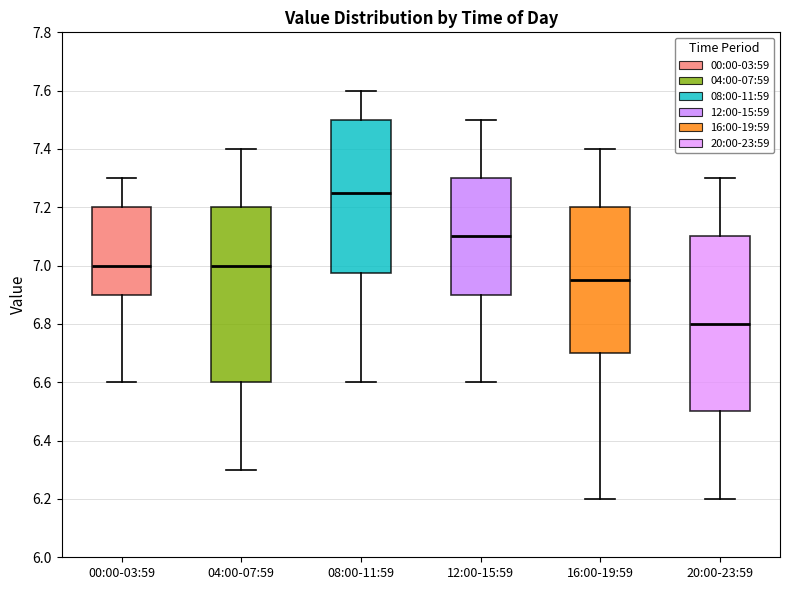

Reading left to right, read every box against the y-axis: the position of its median line, the range the box covers, and the ends of its whiskers. The values are not printed on the chart, so give them approximately, as read against the axis.

00:00-03:59: median 7.00, box 6.90 to 7.20, whiskers 6.60 to 7.30
04:00-07:59: median 7.00, box 6.60 to 7.20, whiskers 6.30 to 7.40
08:00-11:59: median 7.26, box 6.98 to 7.50, whiskers 6.60 to 7.60
12:00-15:59: median 7.10, box 6.90 to 7.30, whiskers 6.60 to 7.50
16:00-19:59: median 6.96, box 6.70 to 7.20, whiskers 6.20 to 7.40
20:00-23:59: median 6.80, box 6.50 to 7.10, whiskers 6.20 to 7.30